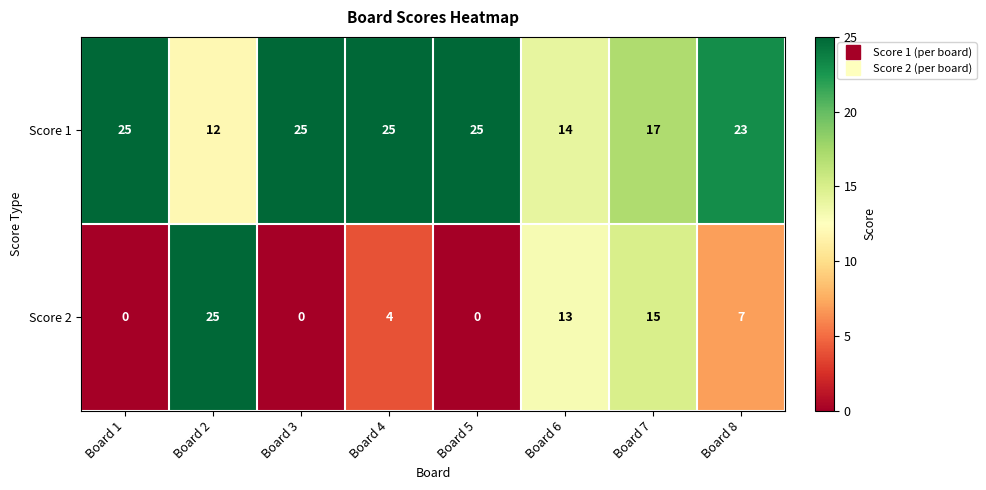

How many series are shown in this chart?

2